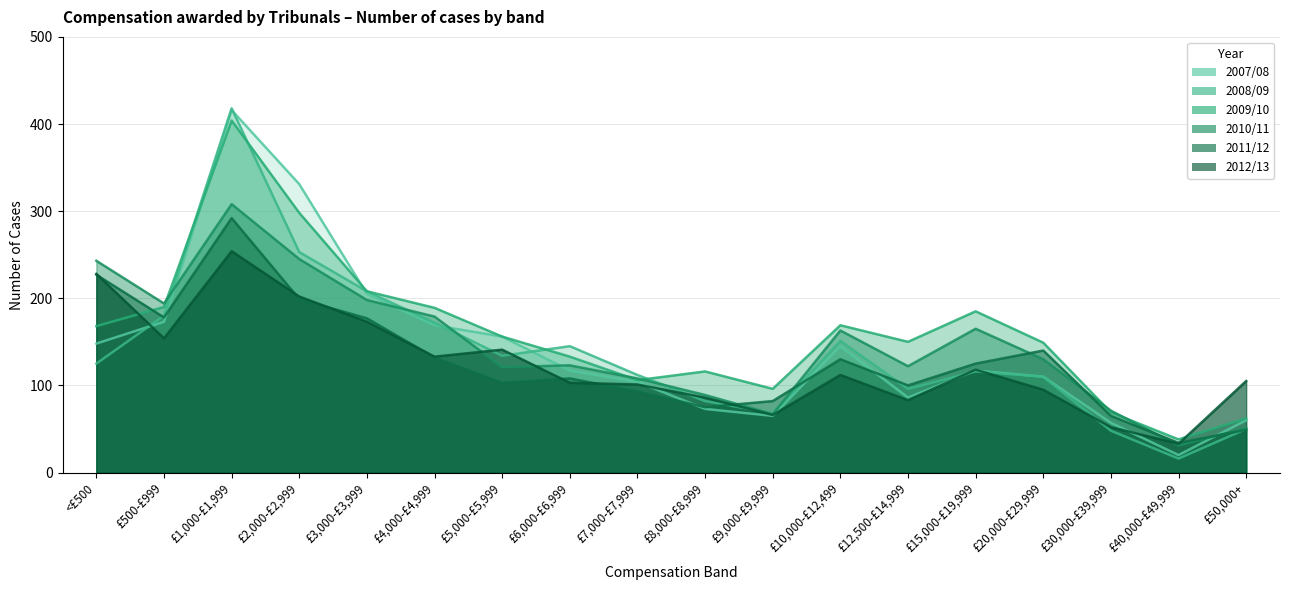

Which series has the largest total across all categories?

2009/10